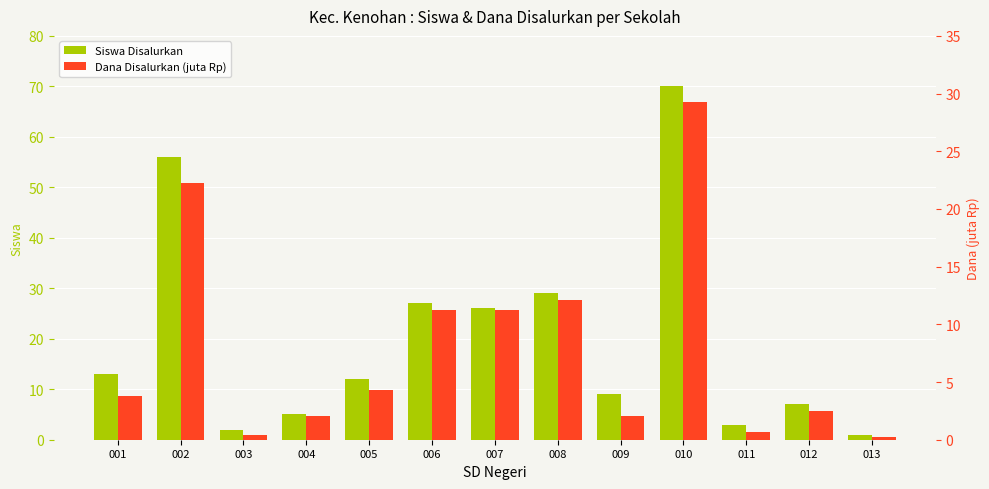

Which series has the largest total across all categories?

Siswa Disalurkan